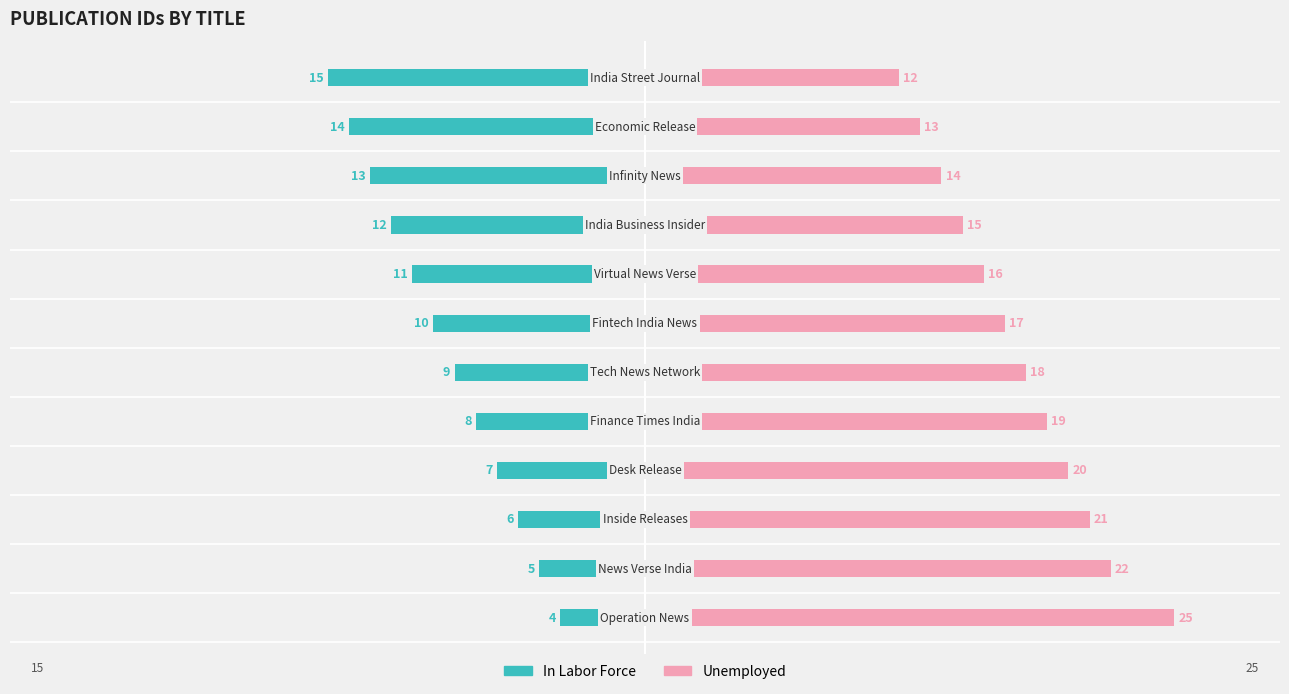

The In Labor Force series shows -4 at 7. True or false?

False